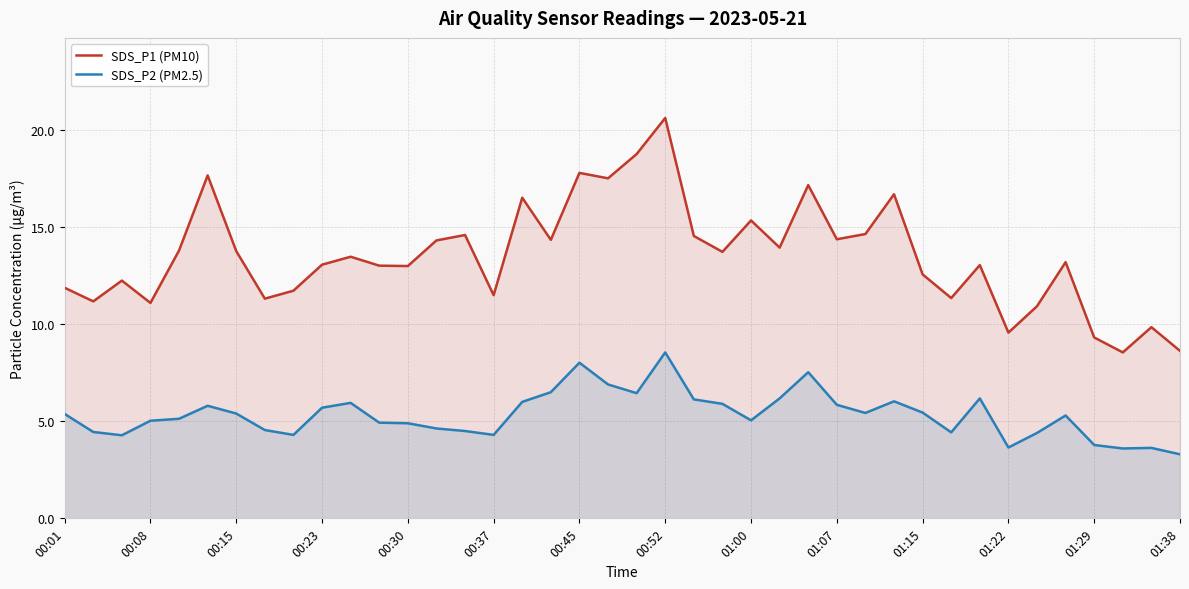

In SDS_P1 (PM10), how many points are higher than both neighbors (excluding endpoints)?

13